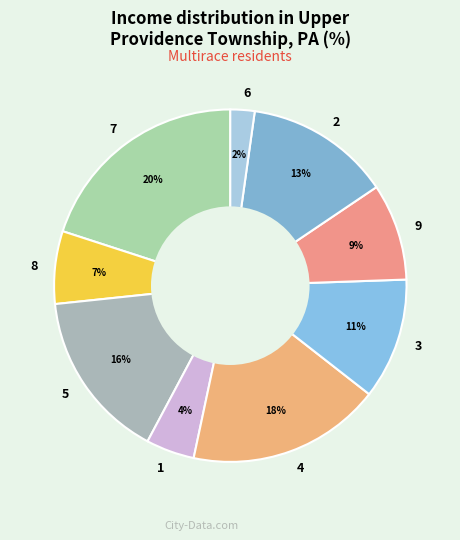

How many segments does this pie chart have?

9